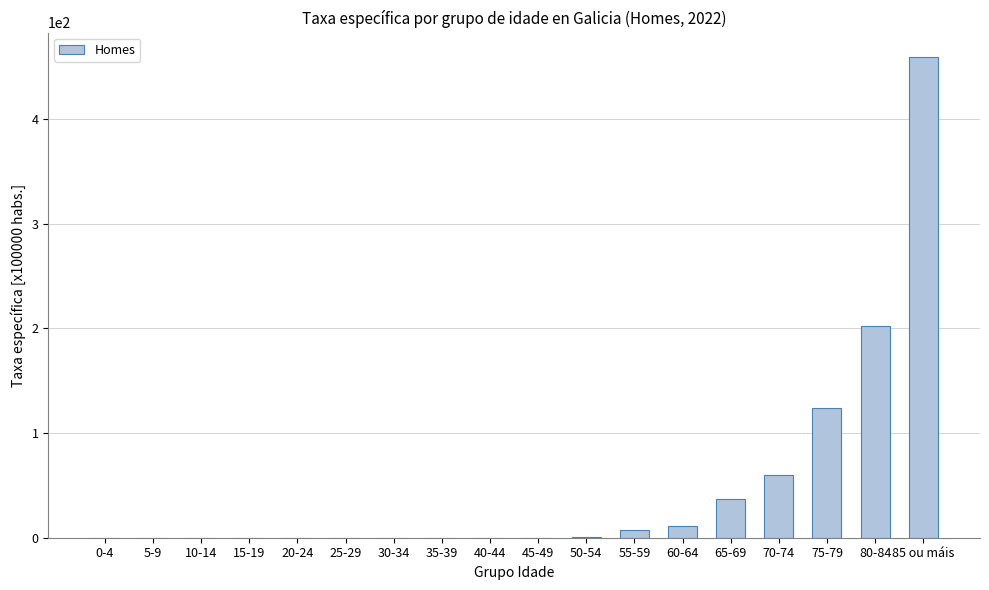

What is the sum of all values?

901.0